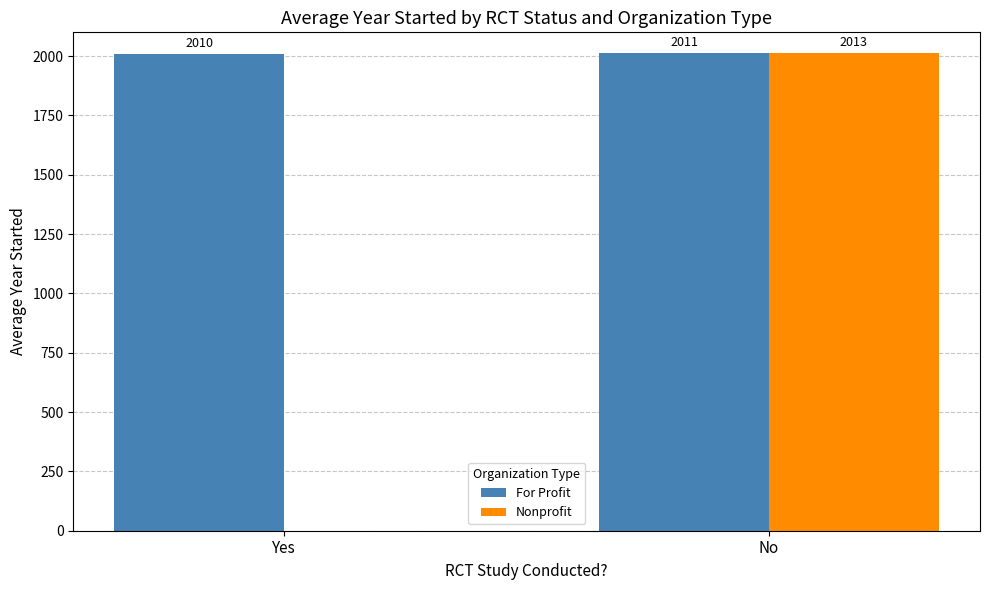

What is the average value of the Nonprofit series?

1006.4